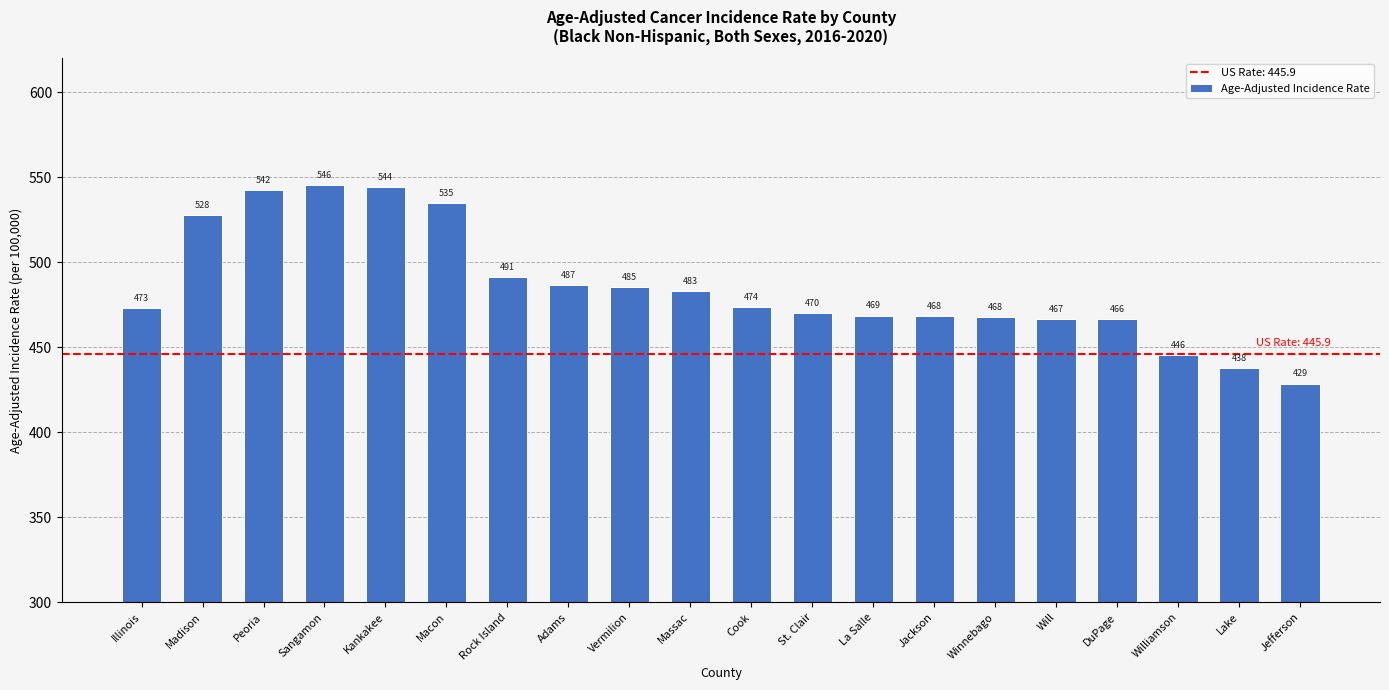

What is the average value?

485.4